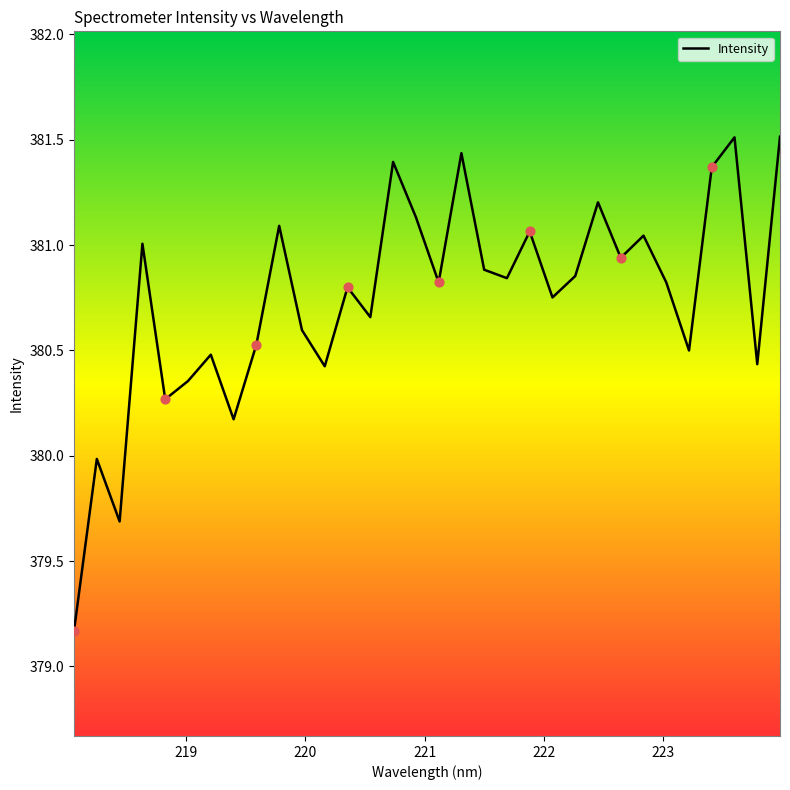

What is the smallest value displayed?

379.2